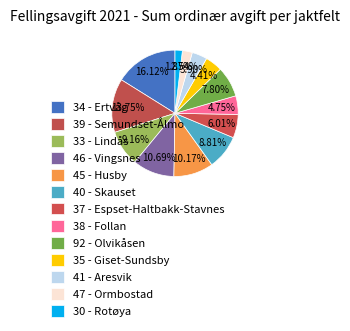

To the nearest percent, what is the average slice percentage?

8%